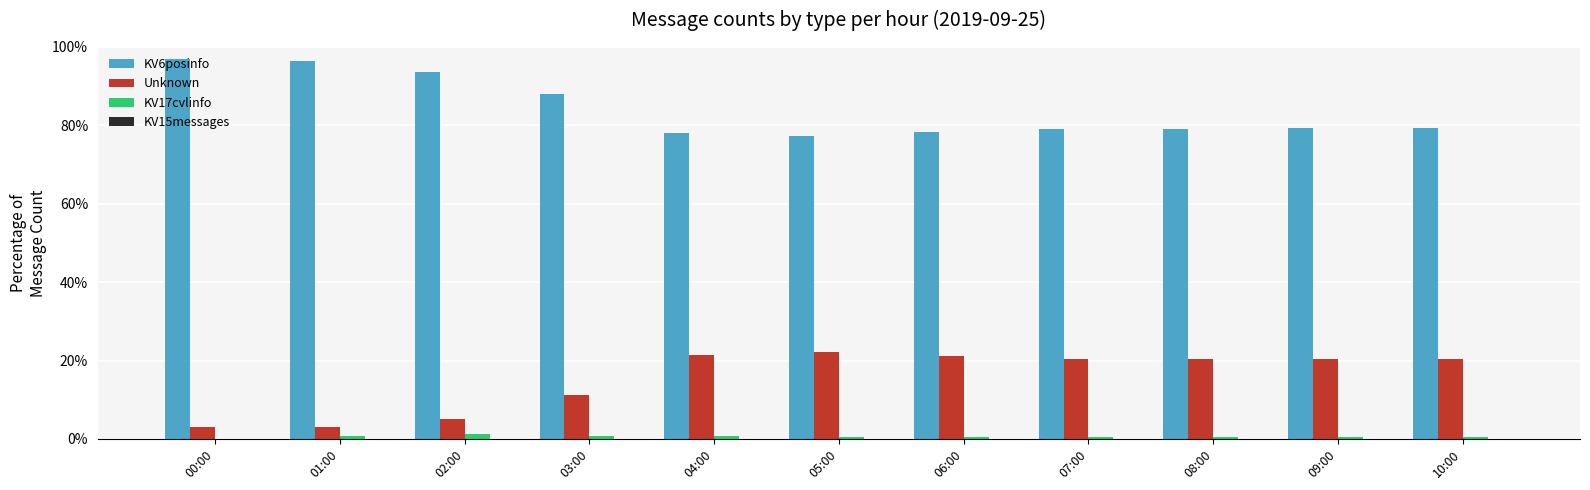

How many groups of bars are there?

11